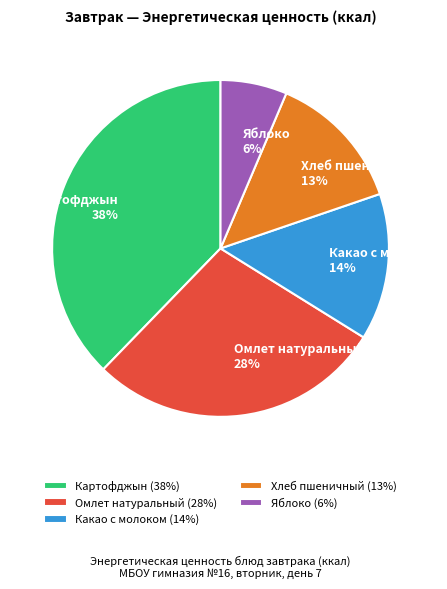

How many slices are in this pie chart?

5